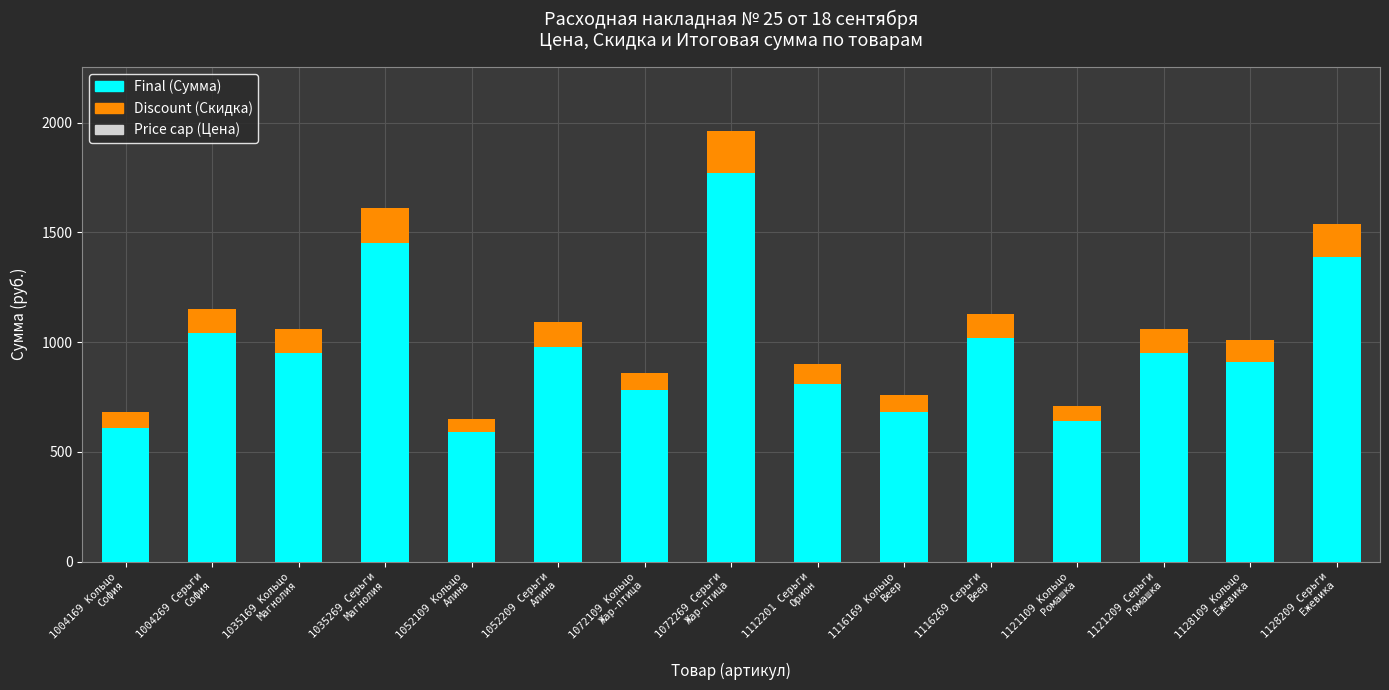

What is the sum of all Final (Сумма) values?

14570